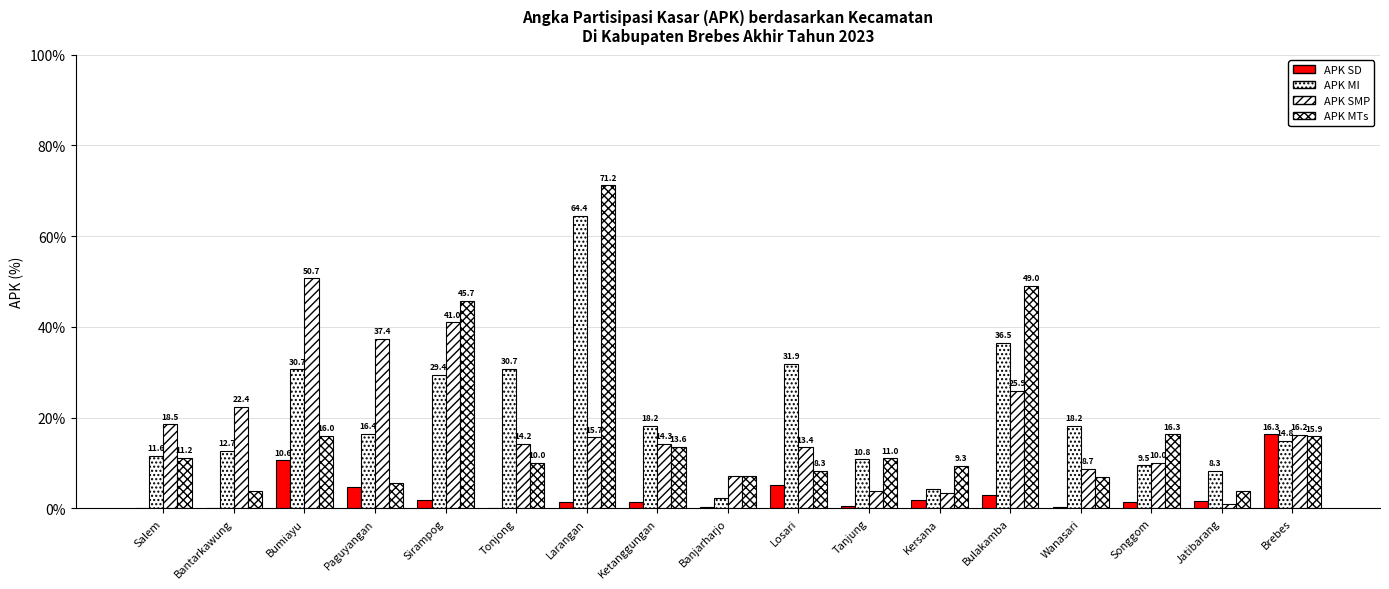

Between Tanjung and Brebes, which is larger?

Brebes